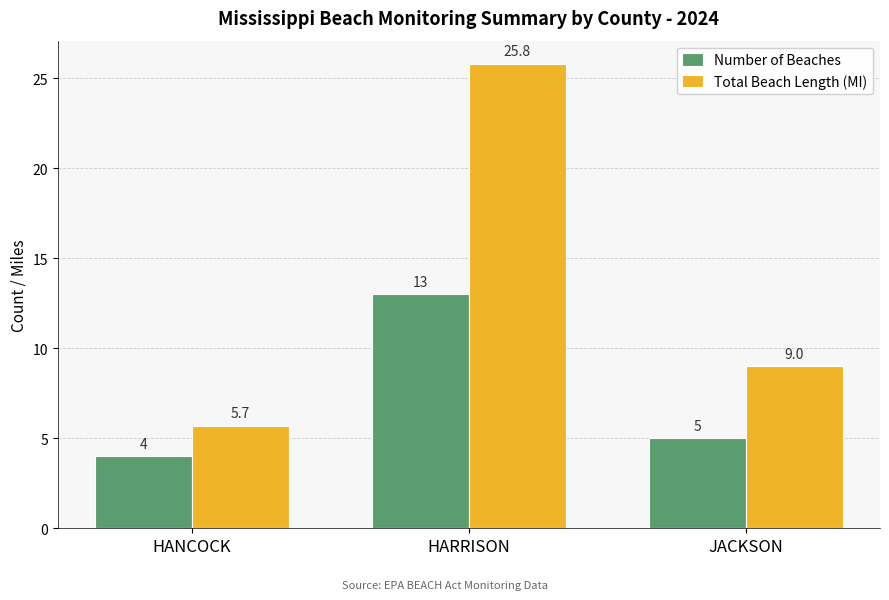

Which series has the largest range (max minus min)?

Total Beach Length (MI)